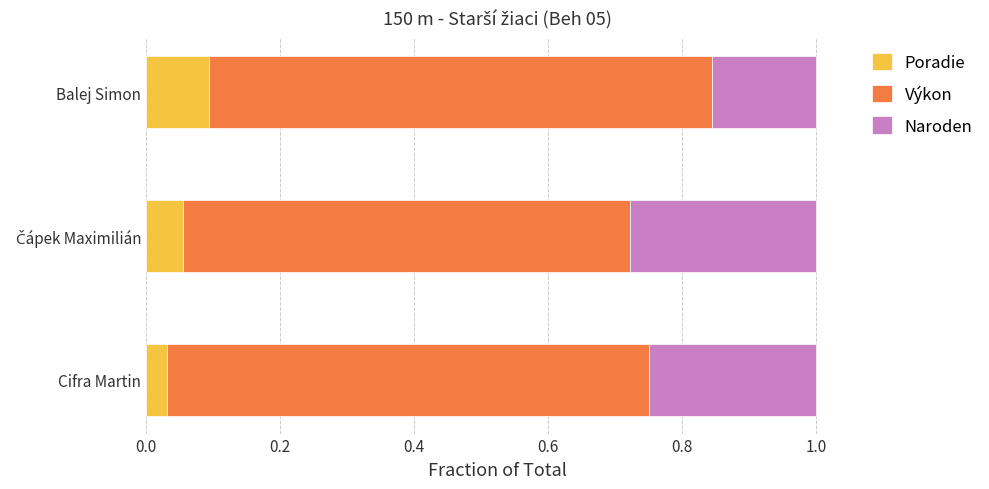

Which category has the lowest value in the Poradie series?

Cifra Martin